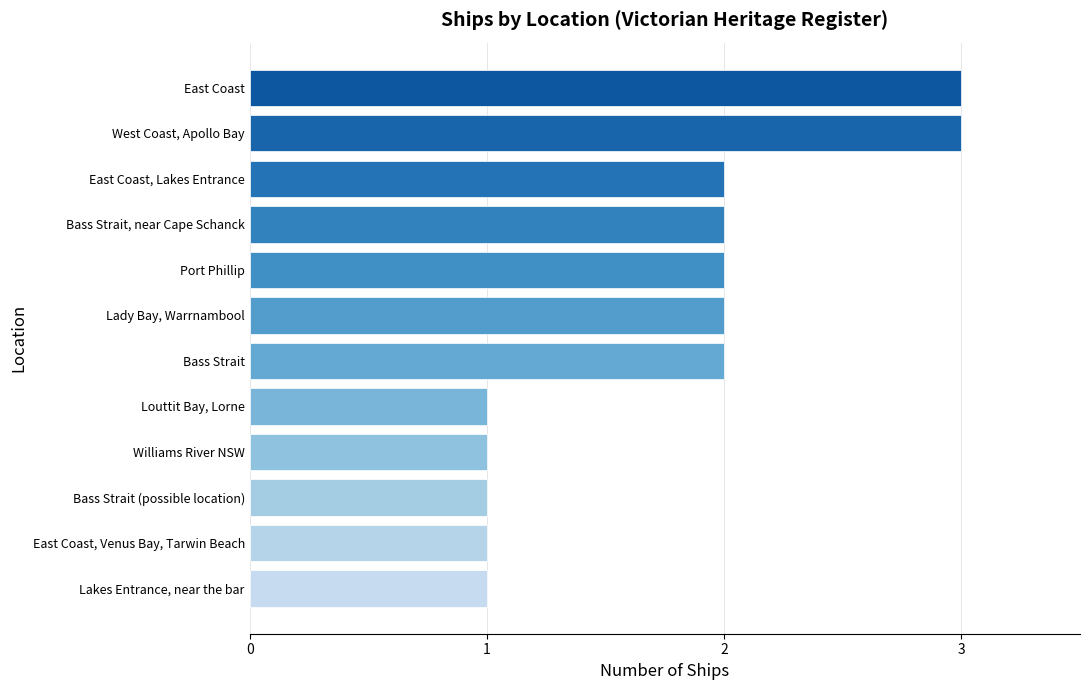

Reading bottom to top, transcribe all the data shown in this chart.

Lakes Entrance, near the bar=1	East Coast, Venus Bay, Tarwin Beach=1	Bass Strait (possible location)=1	Williams River NSW=1	Louttit Bay, Lorne=1	Bass Strait=2	Lady Bay, Warrnambool=2	Port Phillip=2	Bass Strait, near Cape Schanck=2	East Coast, Lakes Entrance=2	West Coast, Apollo Bay=3	East Coast=3